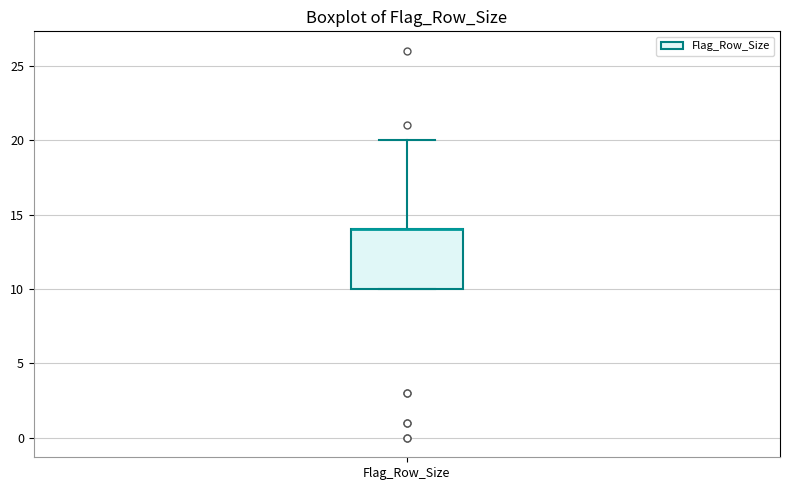

Transcribe this box plot: give where the median line is, the range the box spans, and where the two whiskers end, as read against the y-axis. The values are not printed on the chart, so give them approximately, as read against the axis.

median 14 (drawn on the box's upper edge), box 10 to 14, whiskers 10 to 20